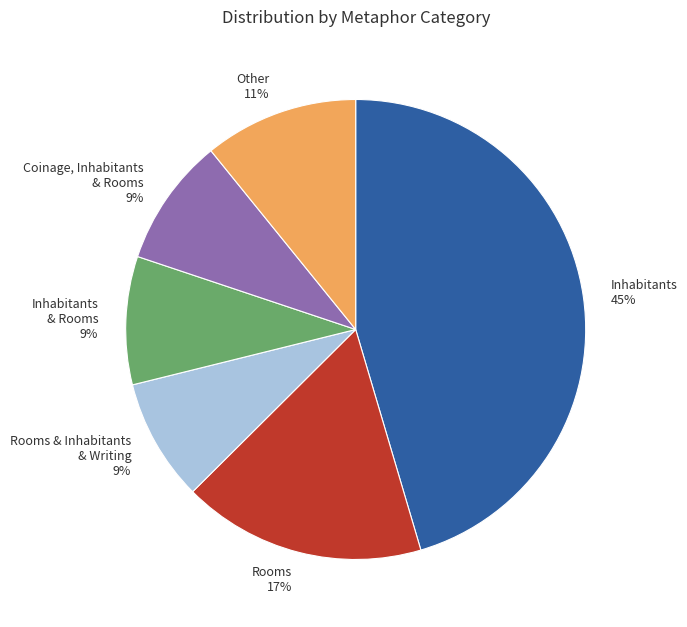

True or false: Other accounts for 11% of the total.

True